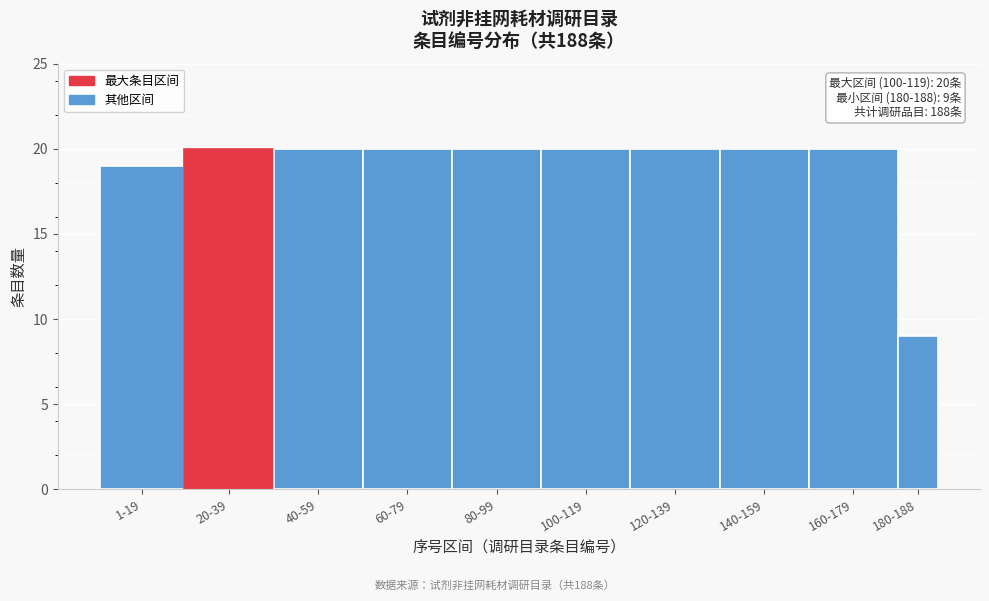

Reading right to left, transcribe all the data shown in this chart.

9	20	20	20	20	20	20	20	20	19